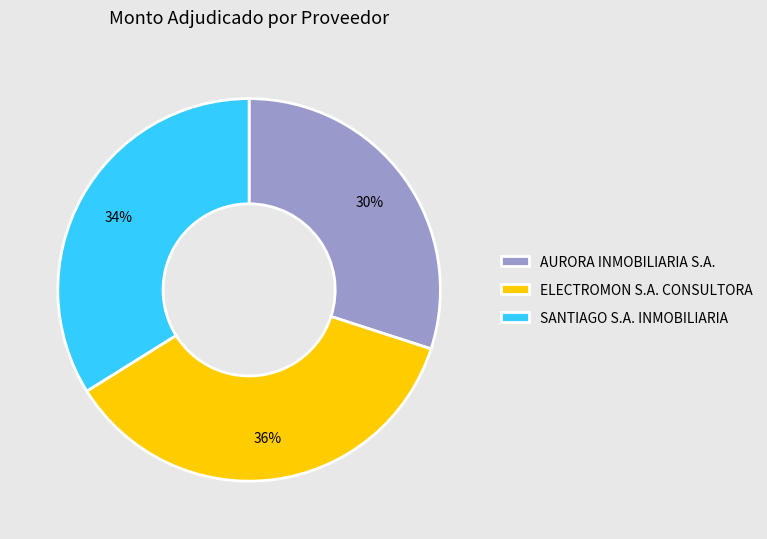

To the nearest percent, what is the combined percentage of AURORA INMOBILIARIA S.A. and SANTIAGO S.A. INMOBILIARIA?

64%